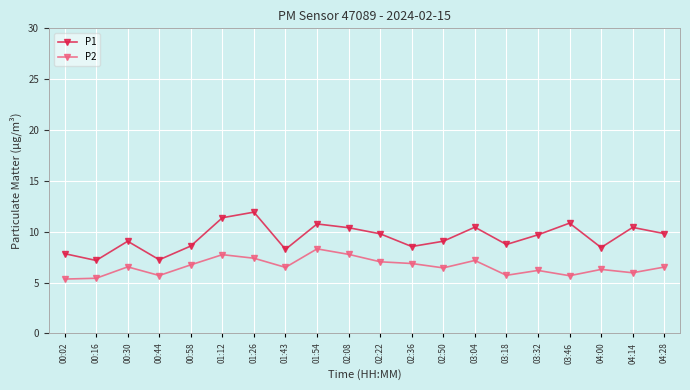

Which series changed the most between 00:16 and 00:58?

P1